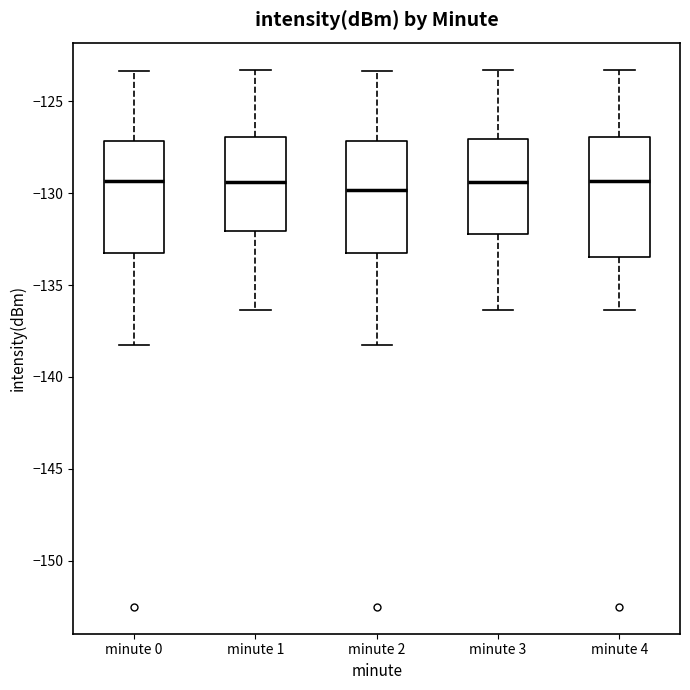

Where does the upper whisker of the box for minute 4 end on the y-axis? The values are not printed on the chart, so give them approximately, as read against the axis.

-123.5